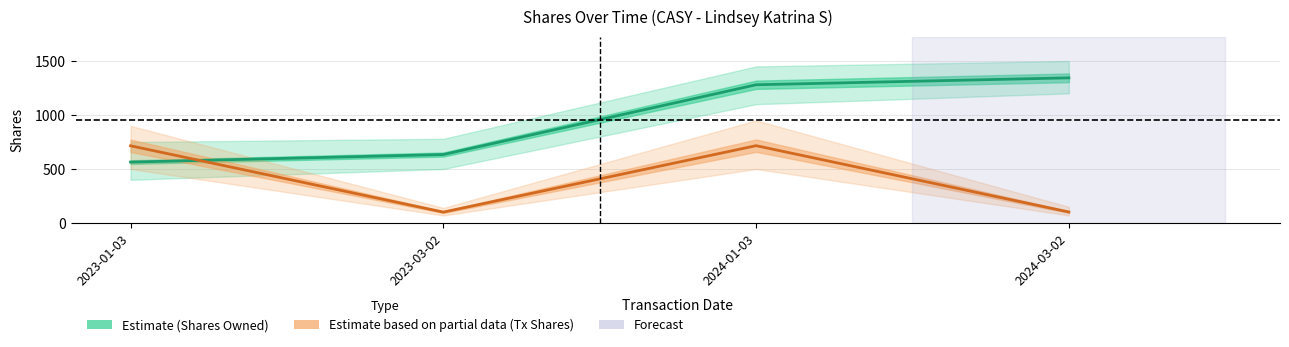

Is this an area chart (filled region under the line)?

No